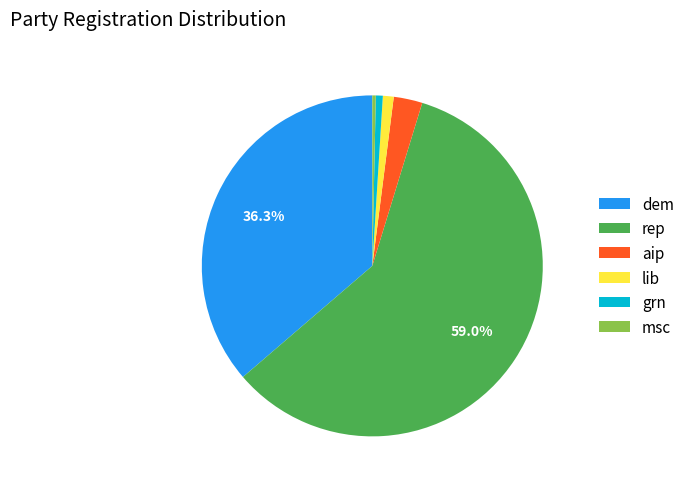

What portion of the pie excludes rep?

41.0%